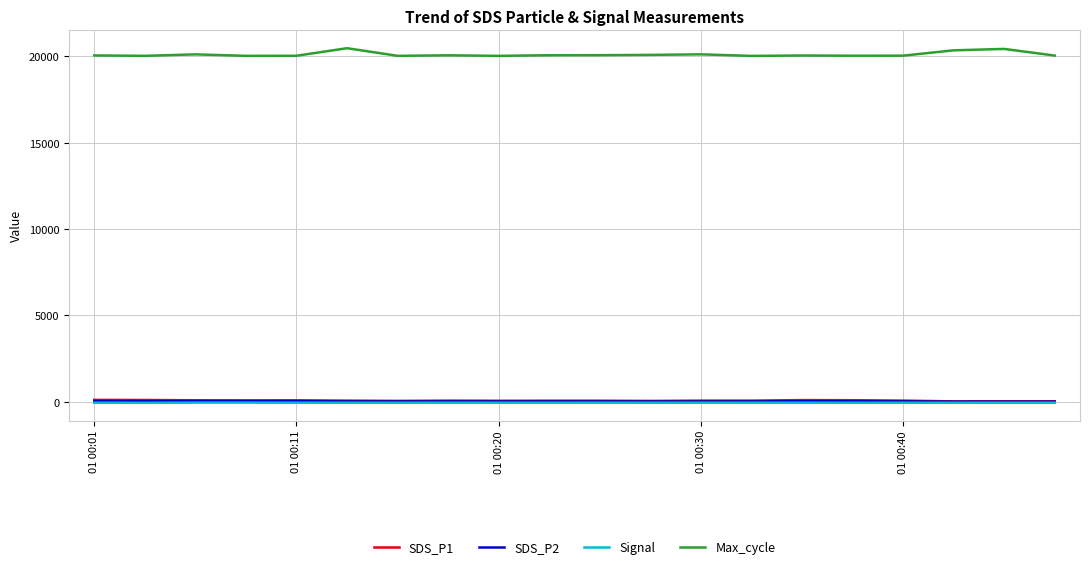

Which series has the largest total across all categories?

Max_cycle